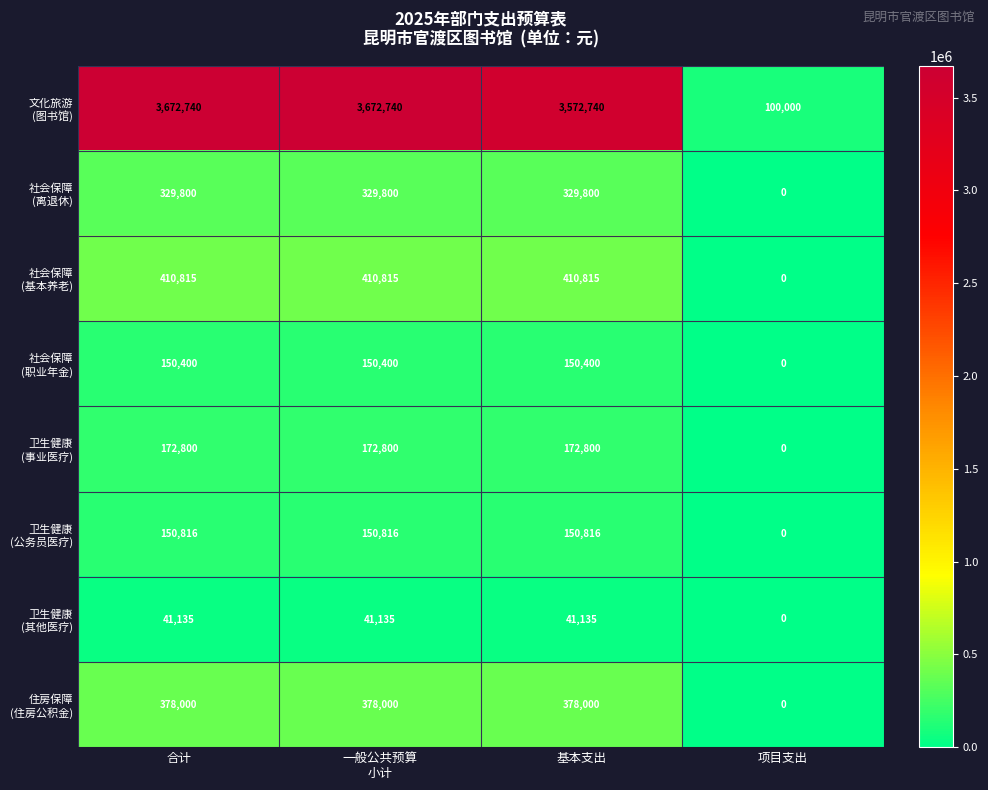

What is the greatest value displayed?

3672740